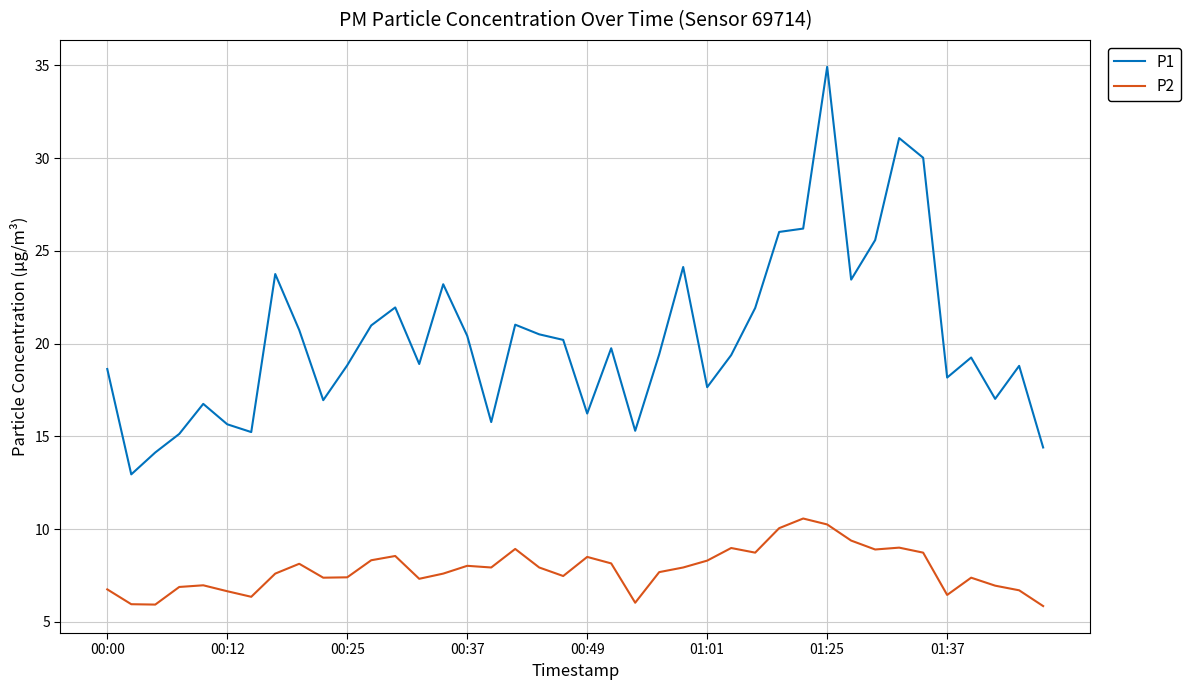

What is the difference between the maximum and minimum values in the P1 series?

22.0